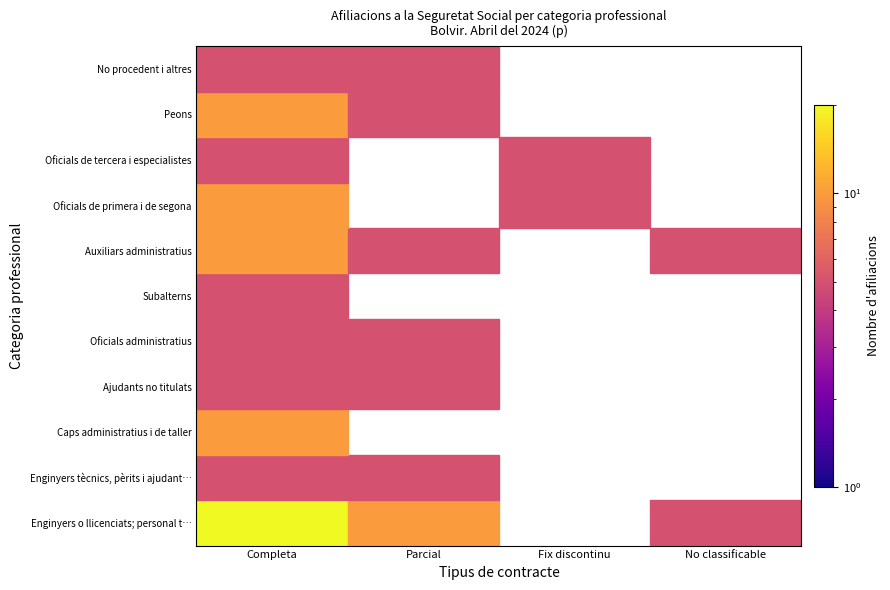

What is the spread (max minus min) of values at 3?

5